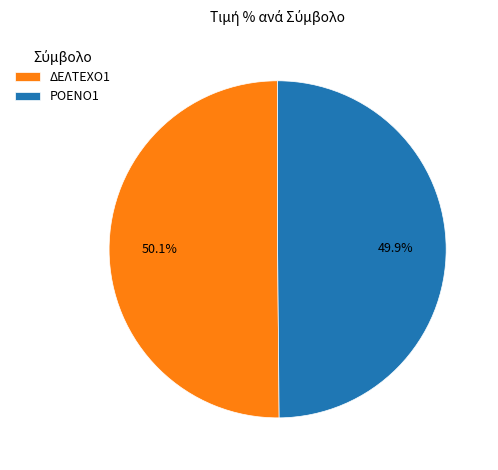

Combined, do ΡΟΕΝΟ1 and ΔΕΛΤΕΧΟ1 account for over 50%?

Yes